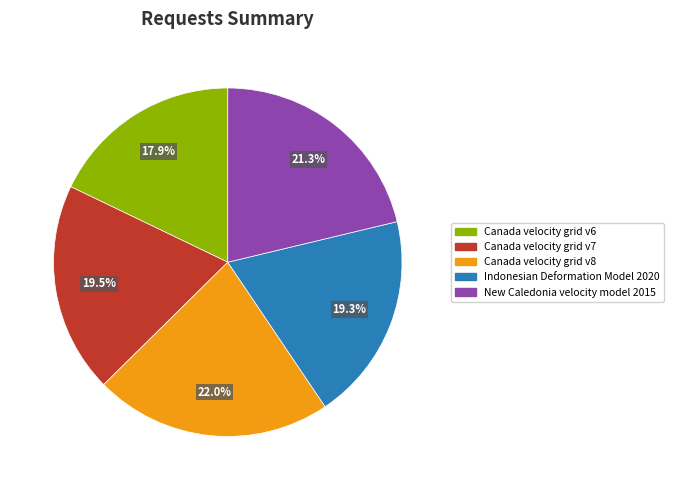

Combined, do Canada velocity grid v6 and New Caledonia velocity model 2015 account for over 50%?

No